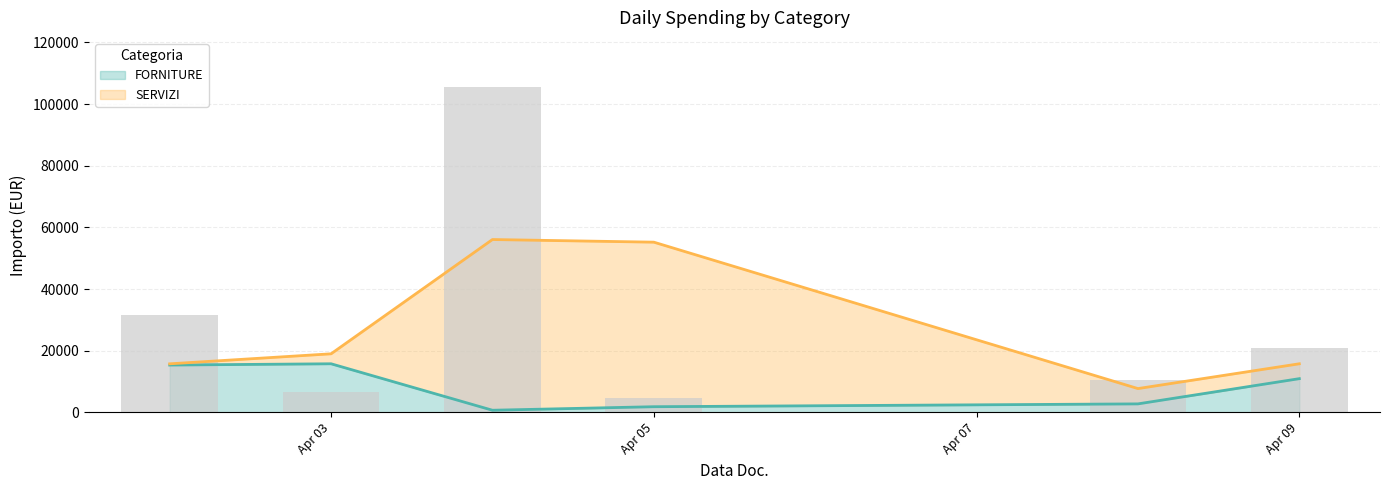

Where is FORNITURE nearest to the value 8225?

Apr 09